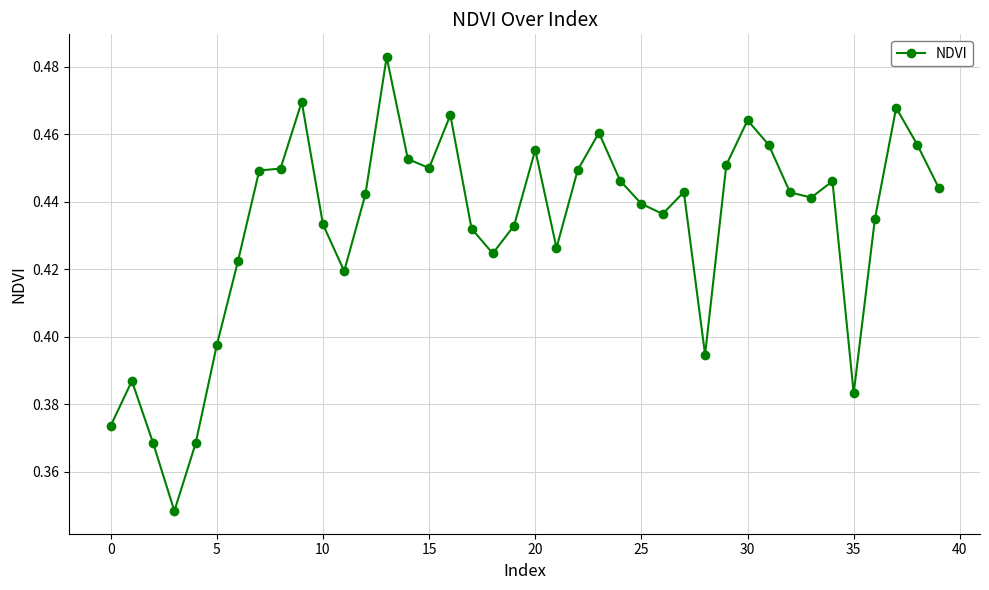

How many values are between 0 and 1?

40